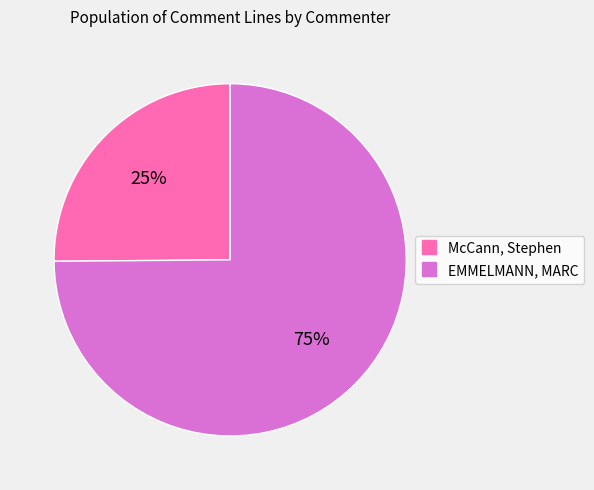

To the nearest percent, what is the average slice percentage?

50%